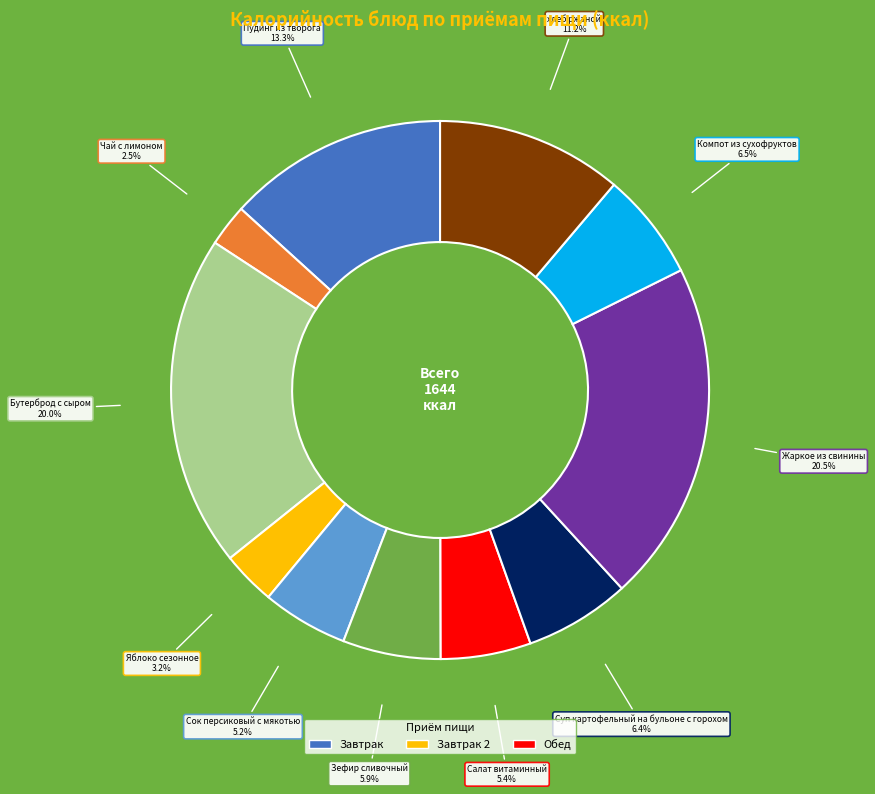

Is there a majority slice in this chart?

No